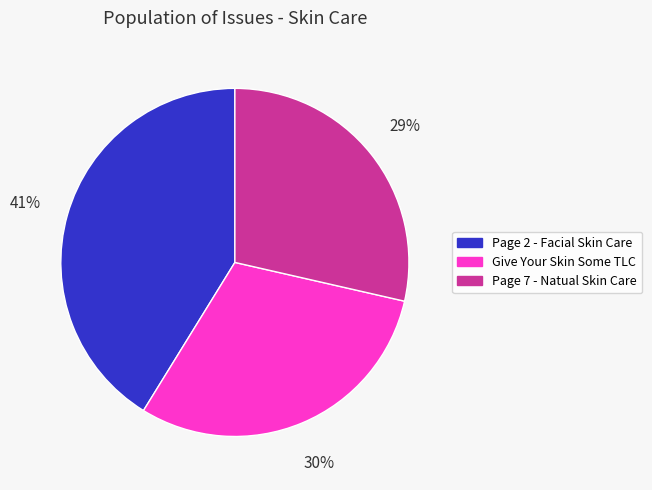

To the nearest percent, what percentage of the pie is Page 7 - Natual Skin Care?

29%